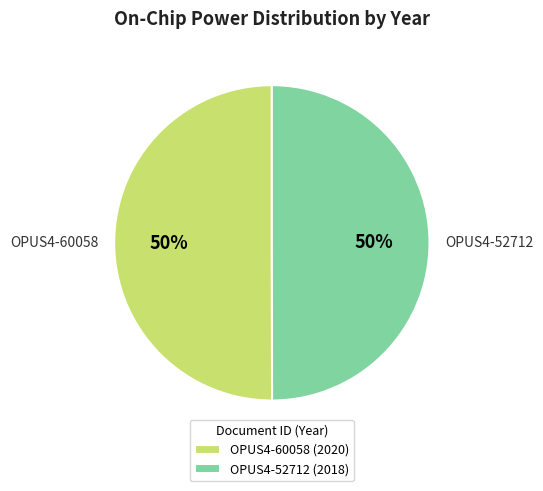

What percentage is the OPUS4-60058 slice, to the nearest percent?

50%